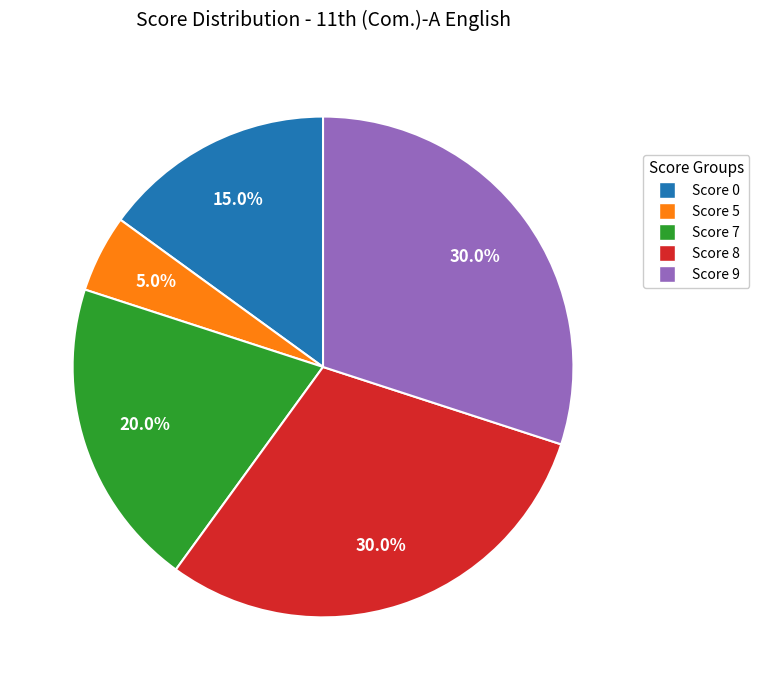

Is there any slice that represents more than half of the pie?

No